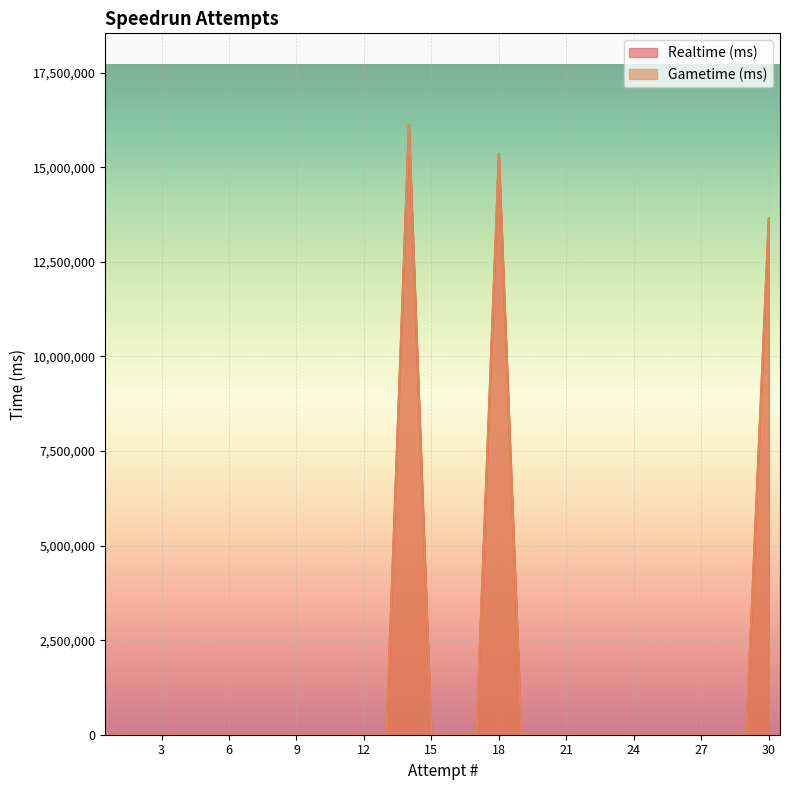

Reading left to right, list all the values displayed in this chart.

Realtime (ms): 30=13642849	29=0	28=0	27=0	26=0	25=0	24=0	23=0	22=0	21=0	20=0	19=0	18=15356491	17=0	16=0	15=0	14=16125015	13=0	12=0	11=0	10=0	9=0	8=0	7=0	6=0	5=0	4=0	3=0	2=0	1=0
Gametime (ms): 30=13642849	29=0	28=0	27=0	26=0	25=0	24=0	23=0	22=0	21=0	20=0	19=0	18=15356491	17=0	16=0	15=0	14=16125015	13=0	12=0	11=0	10=0	9=0	8=0	7=0	6=0	5=0	4=0	3=0	2=0	1=0